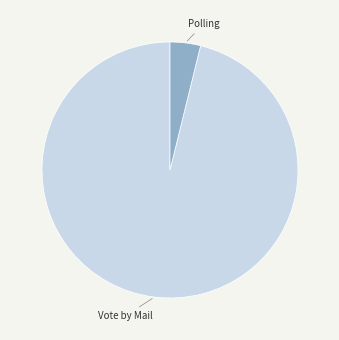

Is there any slice that represents more than half of the pie?

Yes